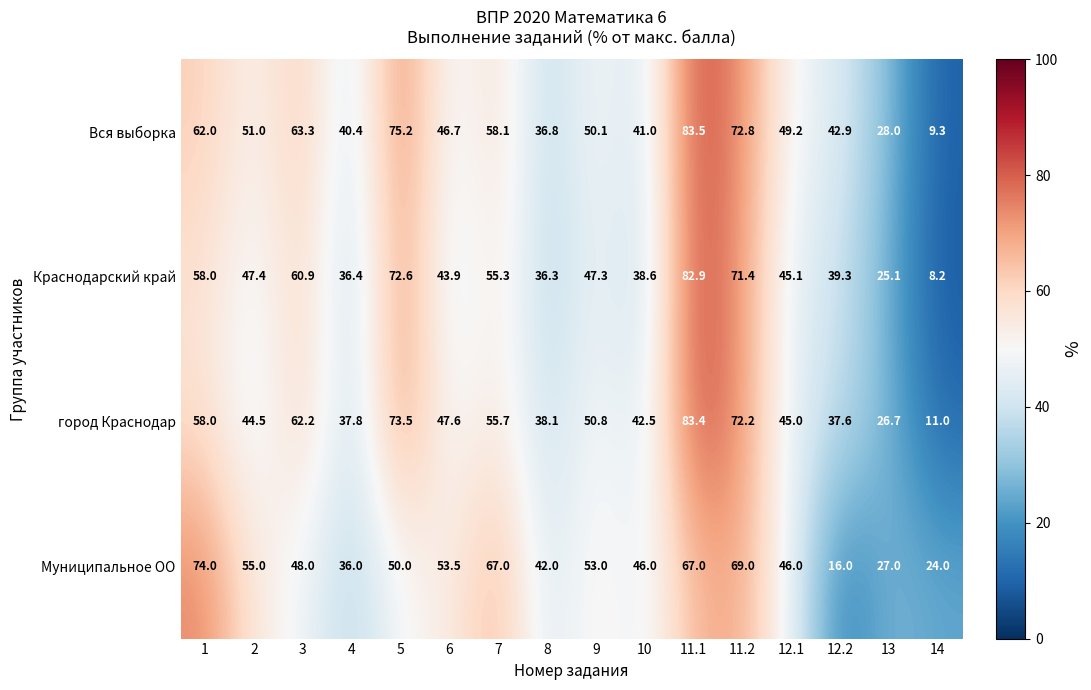

Which category has the highest value across all series?

11.1